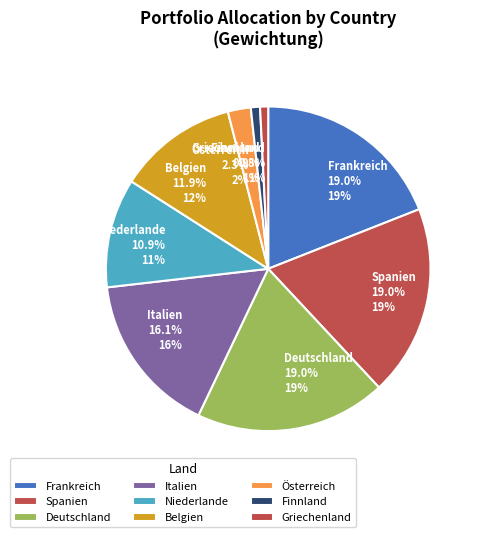

What portion of the pie excludes Österreich?

97.7%